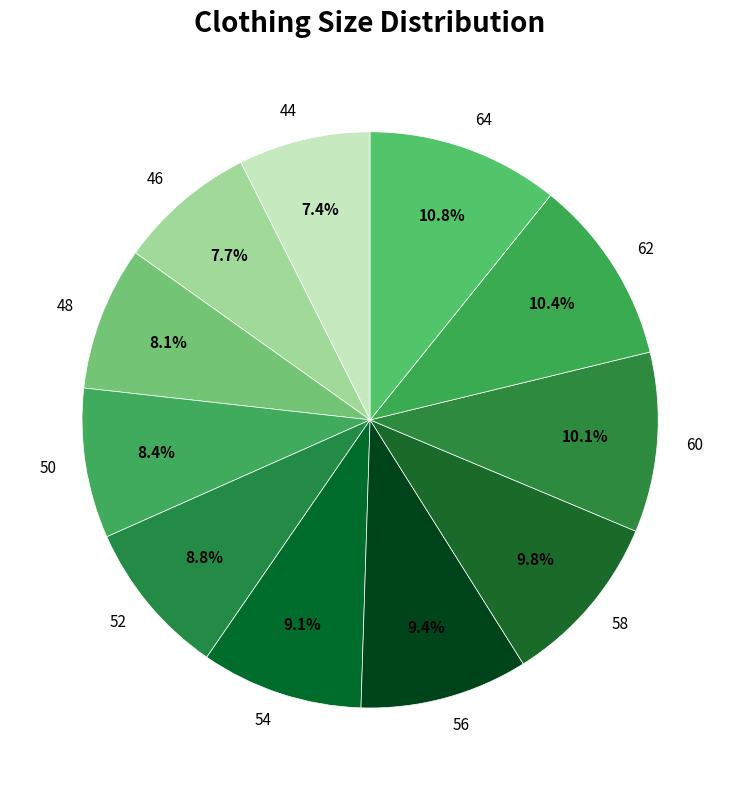

Does 48 represent more than half of the total?

No